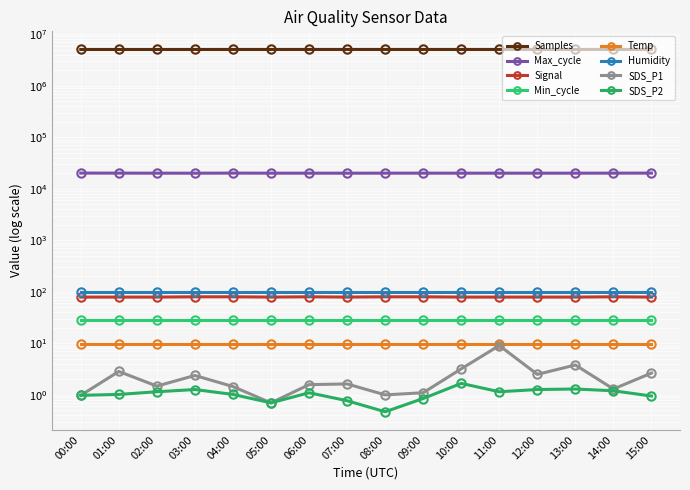

The Max_cycle series shows 20136.0 at 00:00. True or false?

True